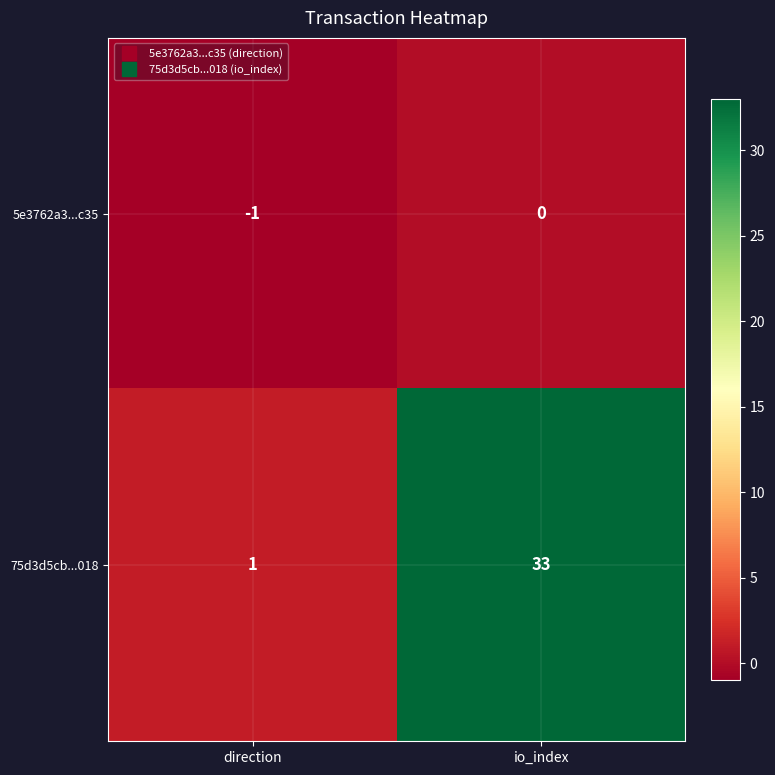

Between direction and io_index, which series saw the biggest shift?

75d3d5cb...018